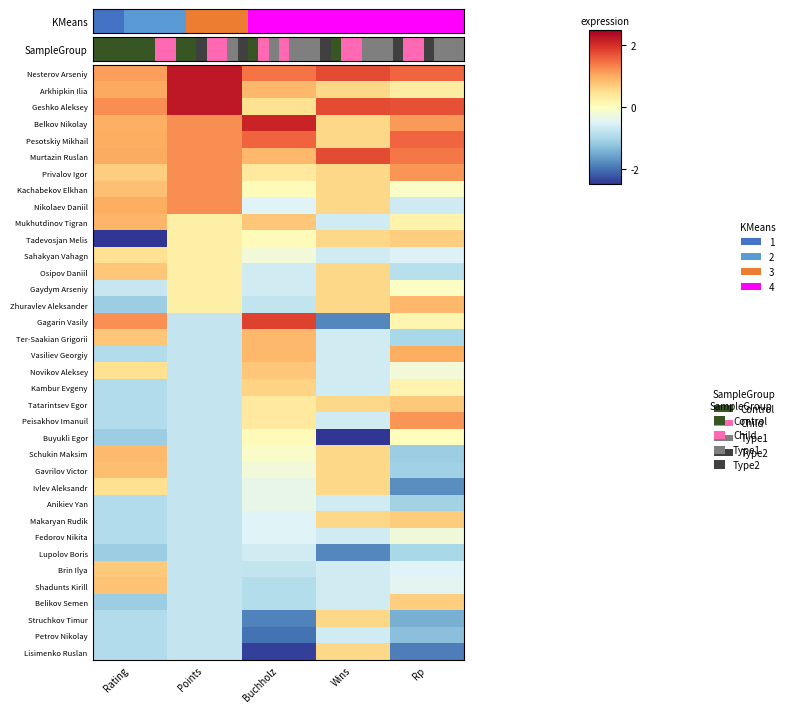

Reading left to right, what are all the values shown in this chart?

Nesterov Arseniy: Rating=1.1	Points=2.2	Buchholz=1.4	Wins=1.8	Rp=1.6
Arkhipkin Ilia: Rating=1.0	Points=2.2	Buchholz=0.9	Wins=0.6	Rp=0.3
Geshko Aleksey: Rating=1.2	Points=2.2	Buchholz=0.5	Wins=1.8	Rp=1.7
Belkov Nikolay: Rating=1.0	Points=1.2	Buchholz=2.1	Wins=0.6	Rp=1.1
Pesotskiy Mikhail: Rating=1.0	Points=1.2	Buchholz=1.6	Wins=0.6	Rp=1.5
Murtazin Ruslan: Rating=1.0	Points=1.2	Buchholz=0.9	Wins=1.8	Rp=1.4
Privalov Igor: Rating=0.7	Points=1.2	Buchholz=0.3	Wins=0.6	Rp=1.2
Kachabekov Elkhan: Rating=0.8	Points=1.2	Buchholz=0.1	Wins=0.6	Rp=-0.1
Nikolaev Daniil: Rating=1.0	Points=1.2	Buchholz=-0.5	Wins=0.6	Rp=-0.7
Mukhutdinov Tigran: Rating=0.9	Points=0.2	Buchholz=0.7	Wins=-0.6	Rp=0.2
Tadevosjan Melis: Rating=-2.5	Points=0.2	Buchholz=0.1	Wins=0.6	Rp=0.7
Sahakyan Vahagn: Rating=0.5	Points=0.2	Buchholz=-0.2	Wins=-0.6	Rp=-0.5
Osipov Daniil: Rating=0.7	Points=0.2	Buchholz=-0.6	Wins=0.6	Rp=-0.9
Gaydym Arseniy: Rating=-0.7	Points=0.2	Buchholz=-0.6	Wins=0.6	Rp=-0.0
Zhuravlev Aleksander: Rating=-1.1	Points=0.2	Buchholz=-0.8	Wins=0.6	Rp=0.9
Gagarin Vasily: Rating=1.2	Points=-0.7	Buchholz=1.8	Wins=-1.8	Rp=0.2
Ter-Saakian Grigorii: Rating=0.7	Points=-0.7	Buchholz=0.9	Wins=-0.6	Rp=-1.0
Vasiliev Georgiy: Rating=-0.9	Points=-0.7	Buchholz=0.9	Wins=-0.6	Rp=1.0
Novikov Aleksey: Rating=0.5	Points=-0.7	Buchholz=0.7	Wins=-0.6	Rp=-0.2
Kambur Evgeny: Rating=-0.9	Points=-0.7	Buchholz=0.6	Wins=-0.6	Rp=0.2
Tatarintsev Egor: Rating=-0.9	Points=-0.7	Buchholz=0.3	Wins=0.6	Rp=0.7
Peisakhov Imanuil: Rating=-0.9	Points=-0.7	Buchholz=0.3	Wins=-0.6	Rp=1.2
Buyukli Egor: Rating=-1.1	Points=-0.7	Buchholz=0.1	Wins=-3.0	Rp=0.0
Schukin Maksim: Rating=0.9	Points=-0.7	Buchholz=-0.1	Wins=0.6	Rp=-1.1
Gavrilov Victor: Rating=0.8	Points=-0.7	Buchholz=-0.2	Wins=0.6	Rp=-1.1
Ivlev Aleksandr: Rating=0.5	Points=-0.7	Buchholz=-0.4	Wins=0.6	Rp=-1.8
Anikiev Yan: Rating=-0.9	Points=-0.7	Buchholz=-0.4	Wins=-0.6	Rp=-1.1
Makaryan Rudik: Rating=-0.9	Points=-0.7	Buchholz=-0.5	Wins=0.6	Rp=0.7
Fedorov Nikita: Rating=-0.9	Points=-0.7	Buchholz=-0.5	Wins=-0.6	Rp=-0.3
Lupolov Boris: Rating=-1.1	Points=-0.7	Buchholz=-0.6	Wins=-1.8	Rp=-1.0
Brin Ilya: Rating=0.7	Points=-0.7	Buchholz=-0.8	Wins=-0.6	Rp=-0.5
Shadunts Kirill: Rating=0.8	Points=-0.7	Buchholz=-0.9	Wins=-0.6	Rp=-0.4
Belikov Semen: Rating=-1.1	Points=-0.7	Buchholz=-0.9	Wins=-0.6	Rp=0.7
Struchkov Timur: Rating=-0.9	Points=-0.7	Buchholz=-1.9	Wins=0.6	Rp=-1.5
Petrov Nikolay: Rating=-0.9	Points=-0.7	Buchholz=-2.0	Wins=-0.6	Rp=-1.3
Lisimenko Ruslan: Rating=-0.9	Points=-0.7	Buchholz=-2.4	Wins=0.6	Rp=-1.9